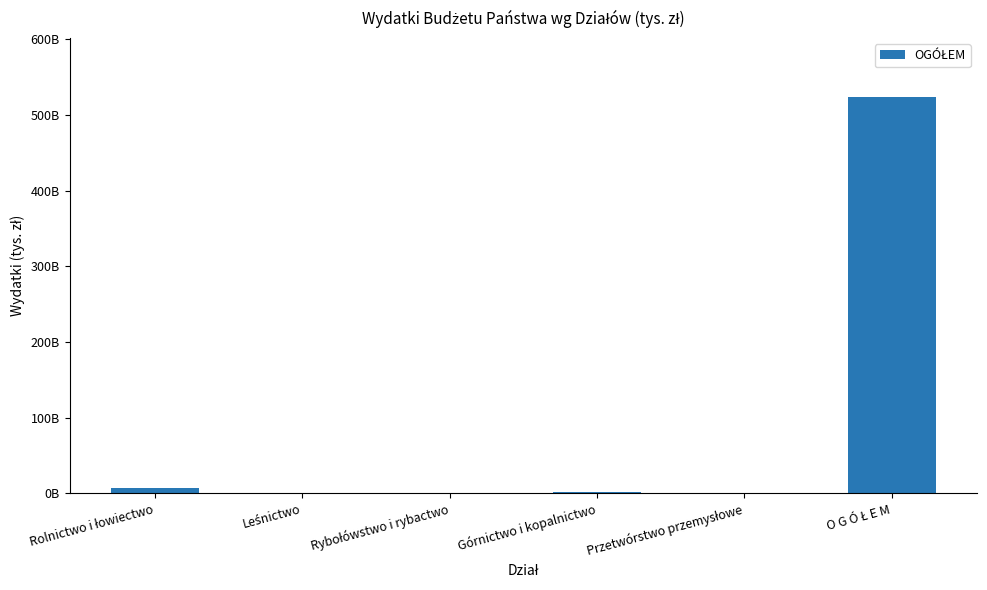

The value at Rybołówstwo i rybactwo is 116372000. True or false?

True